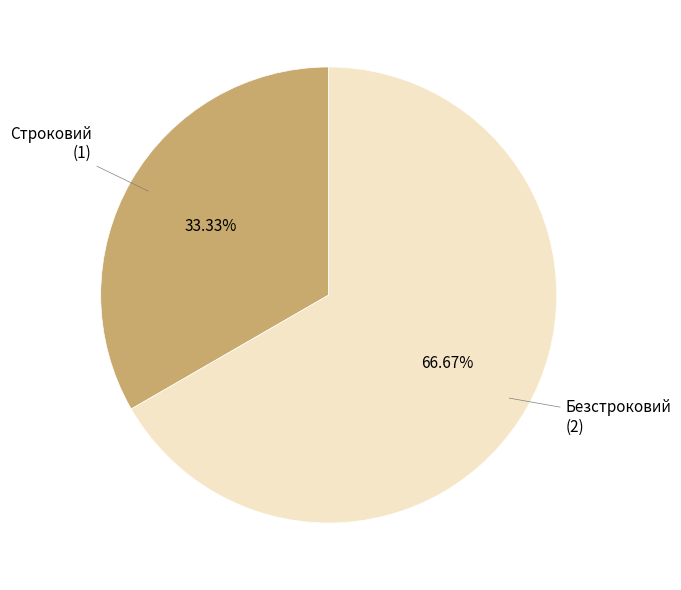

Do Безстроковий and Строковий together represent more than half of the pie?

Yes